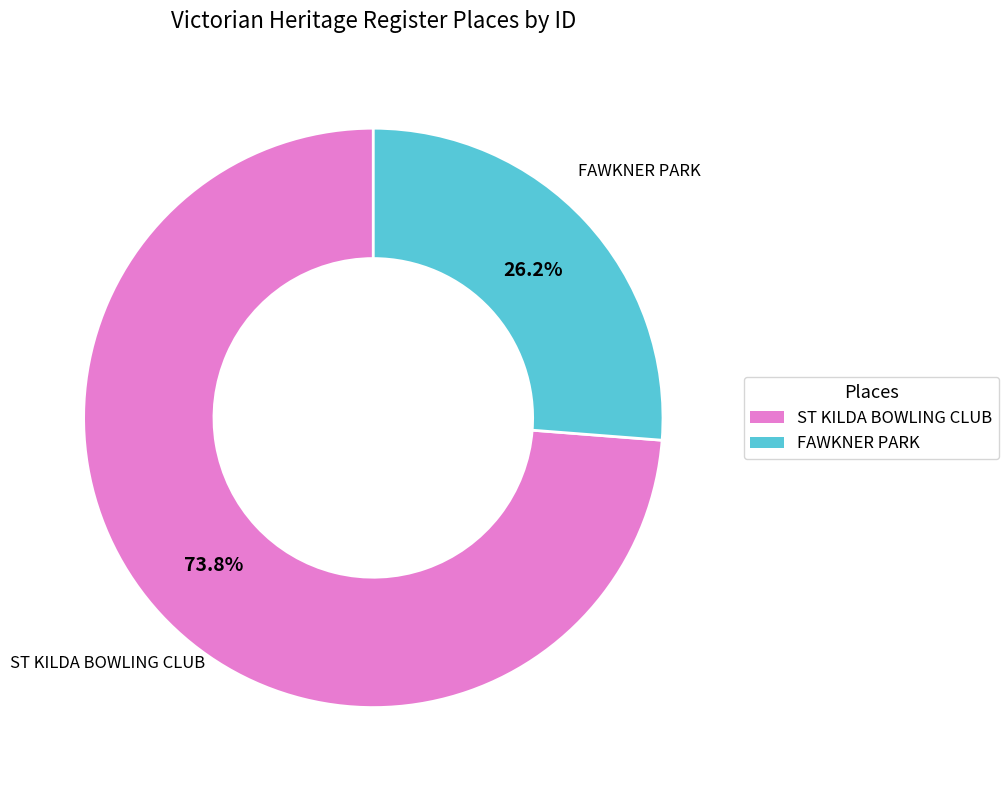

How many slices are in this pie chart?

2